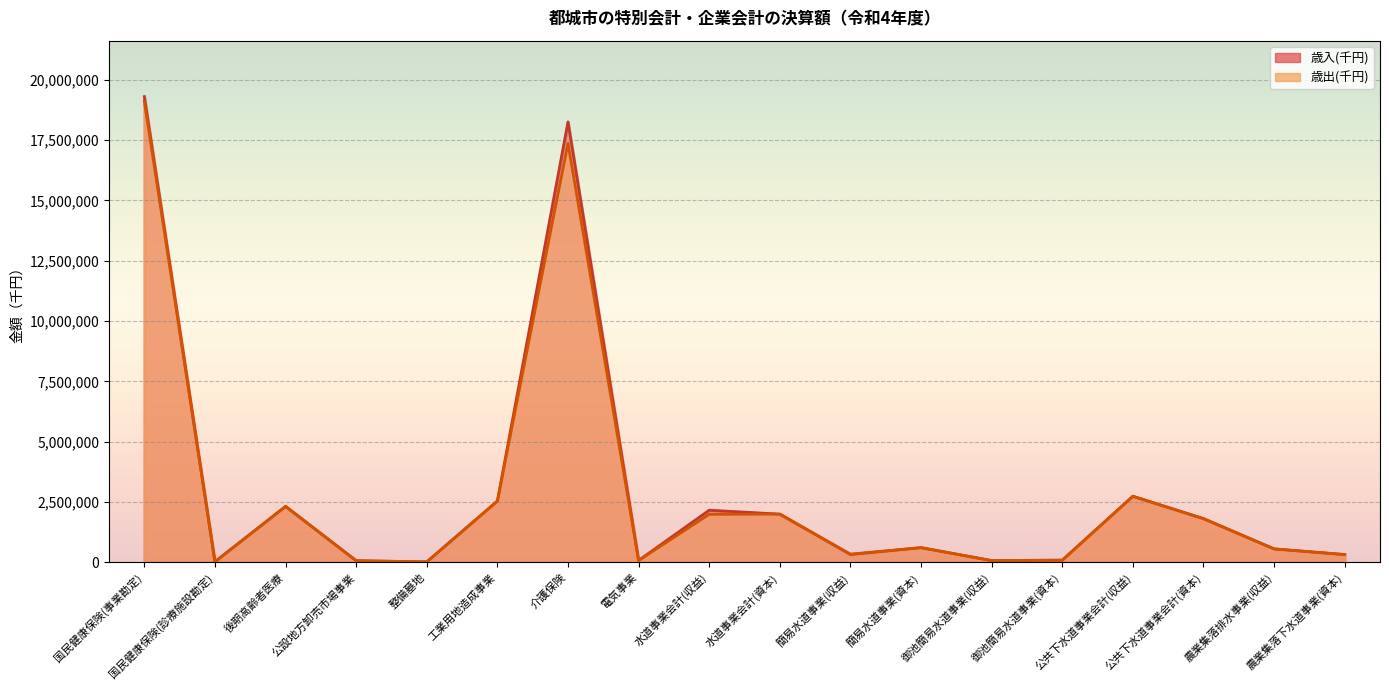

The value of 歳出(千円) at 後期高齢者医療 is 3843075. True or false?

False